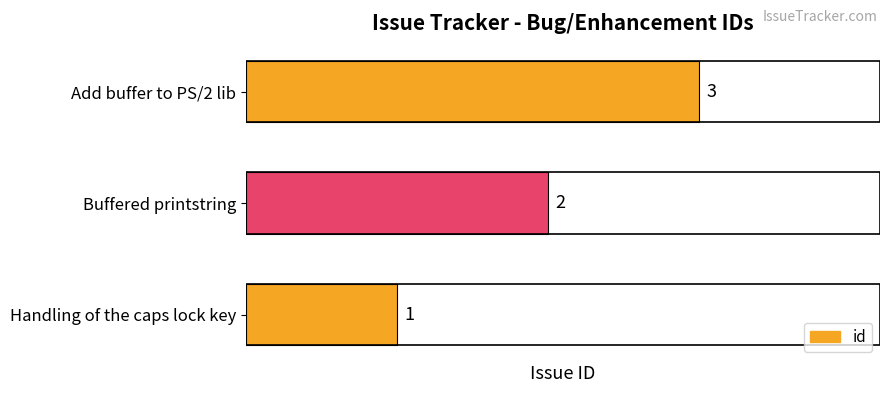

What is the ratio of the value at Handling of the caps lock key to the value at Buffered printstring?

0.5